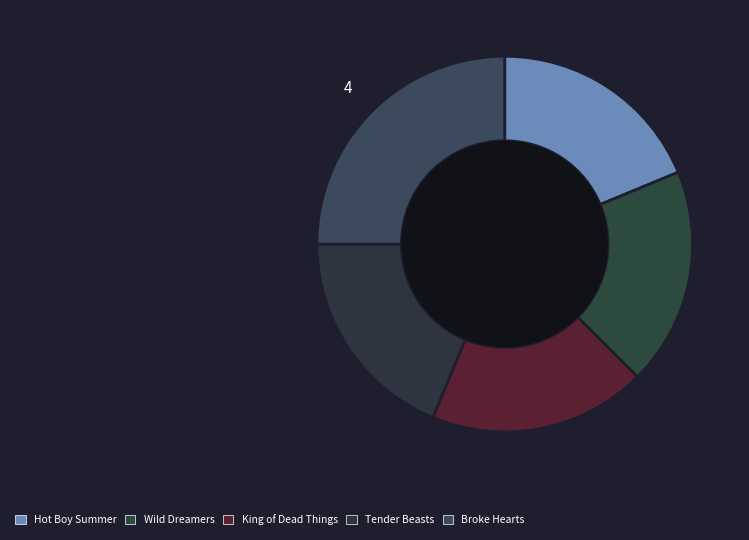

How many segments does this pie chart have?

5